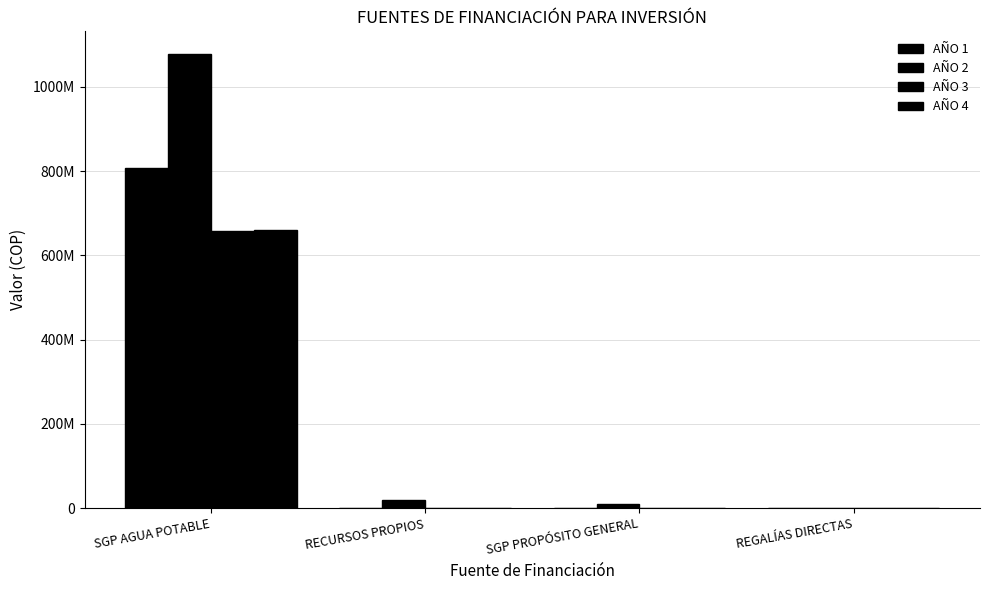

Are the bars horizontal?

No